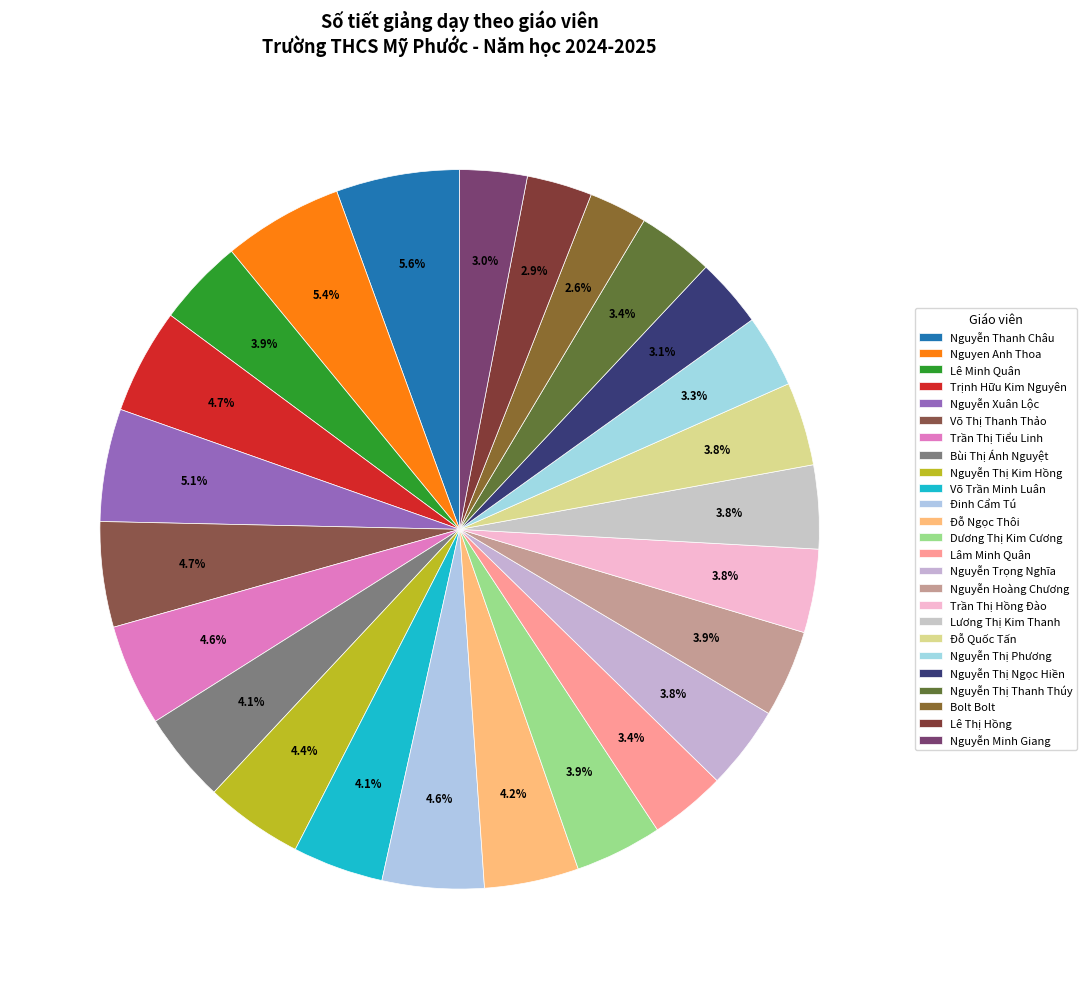

Count the number of slices in the pie.

25